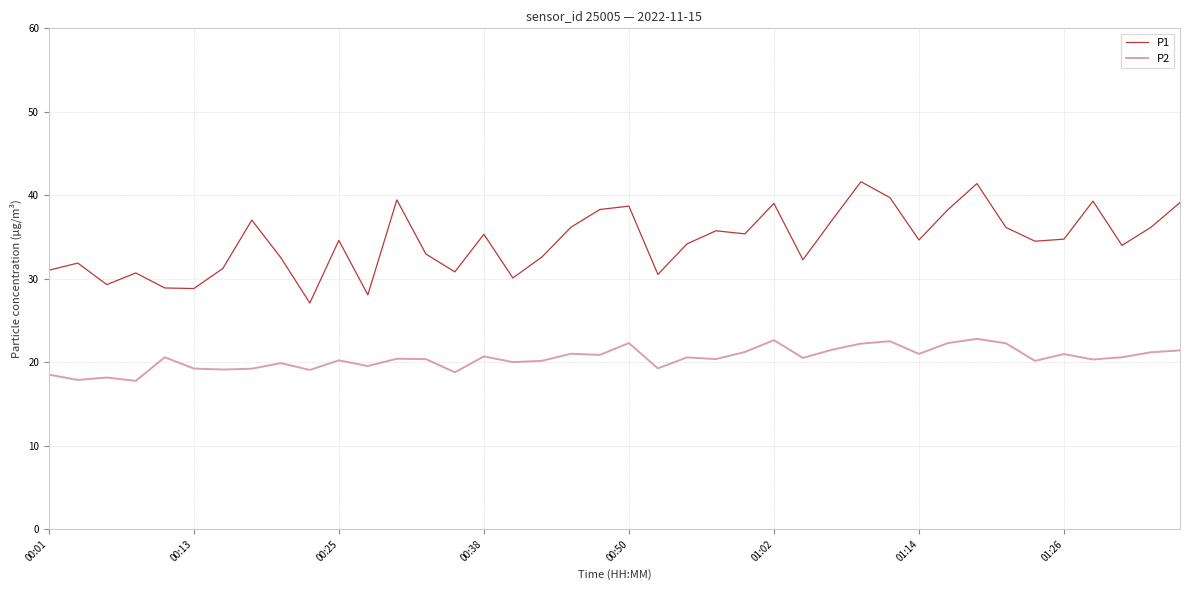

What is the difference between the second highest and second lowest values in the P1 series?

13.3